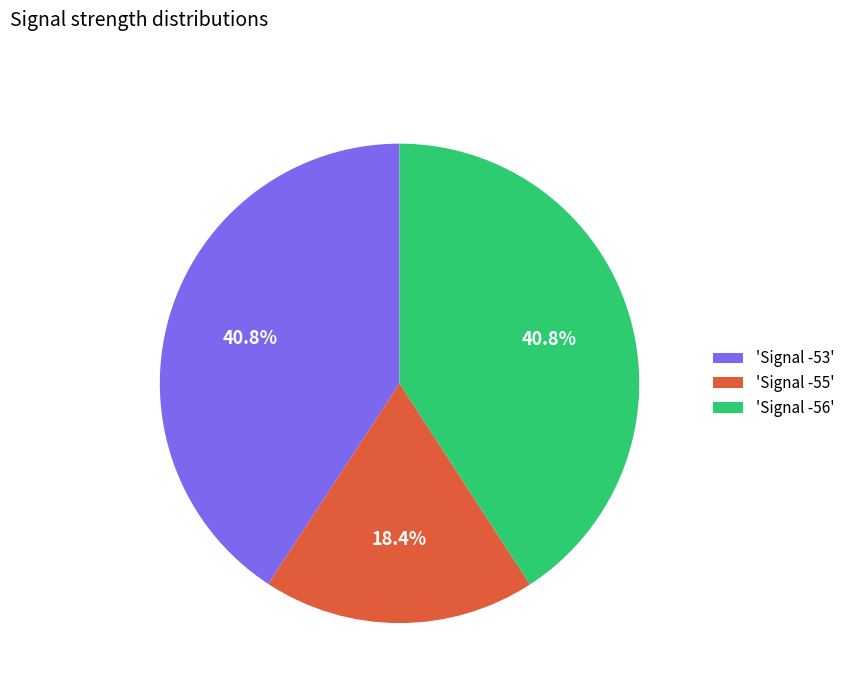

Which has a higher value, 'Signal -56' or 'Signal -55'?

'Signal -56'